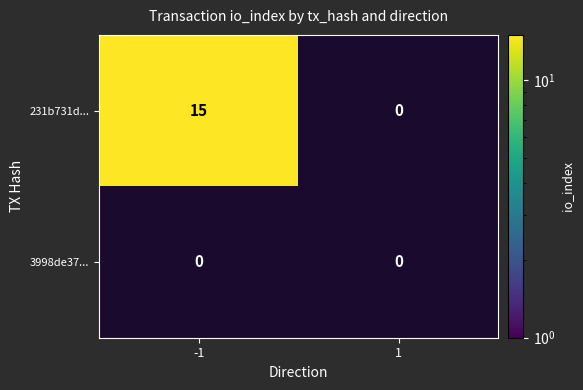

Which series has the largest range (max minus min)?

231b731d...